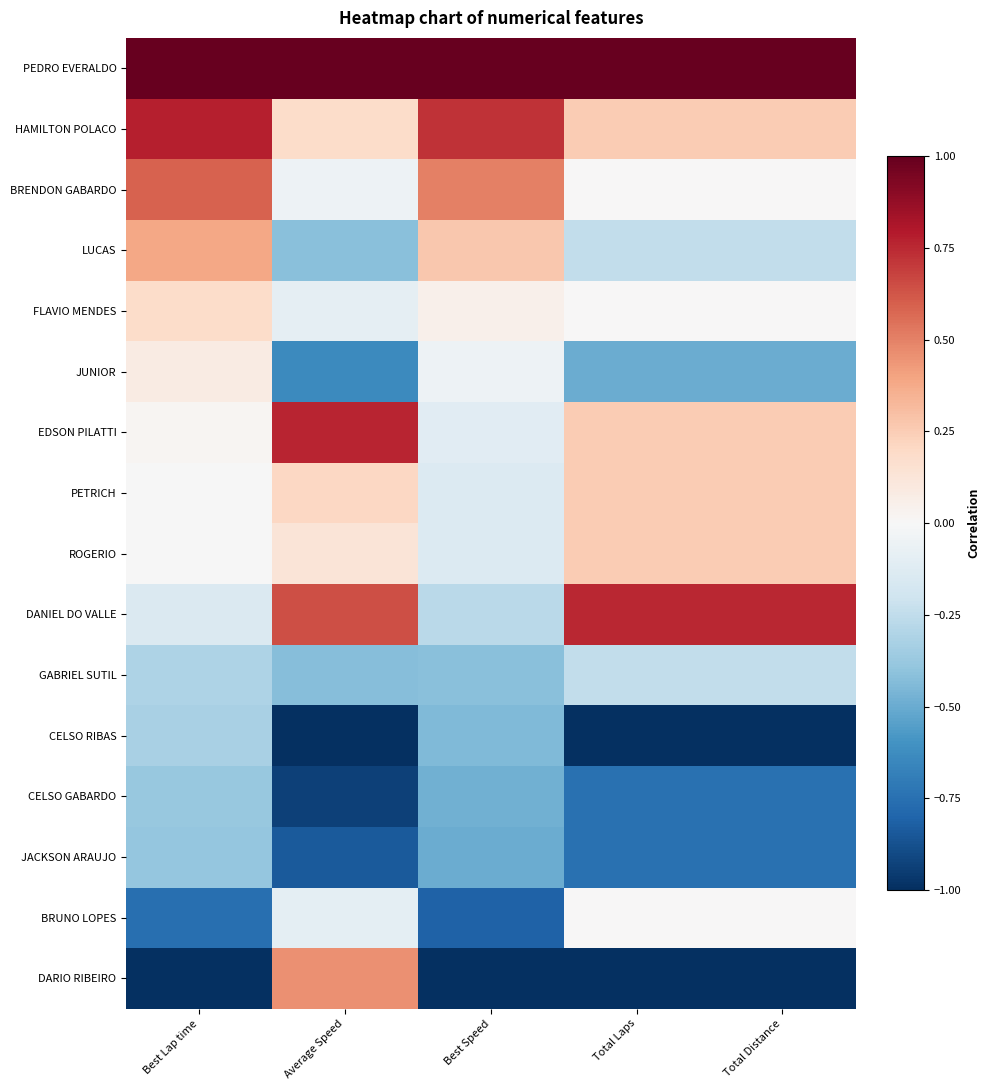

Between Best Speed and Total Distance, which is larger?

Best Speed